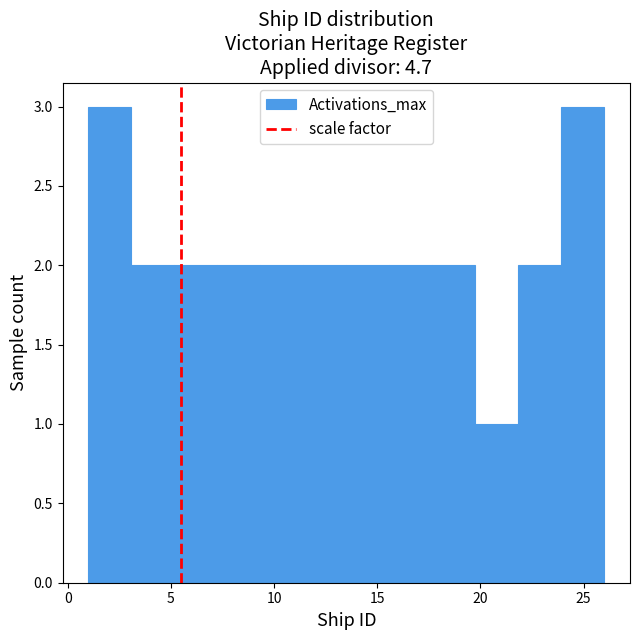

What is the height of the bar covering 24.0 to 26.0 on the x-axis? Neither the bar edges nor the heights are printed on the chart, so give them approximately, as read against the axes.

3